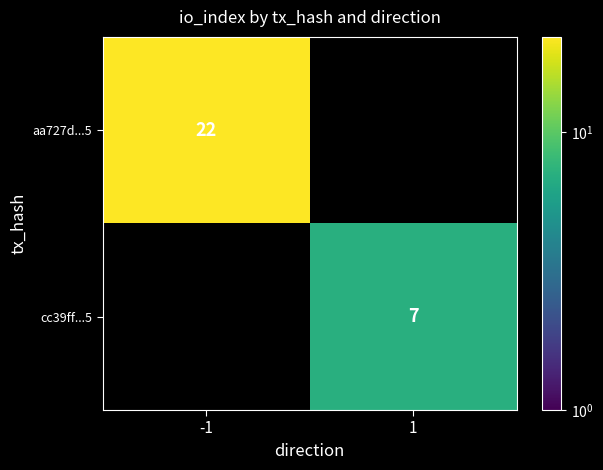

How many distinct data groups are displayed?

2